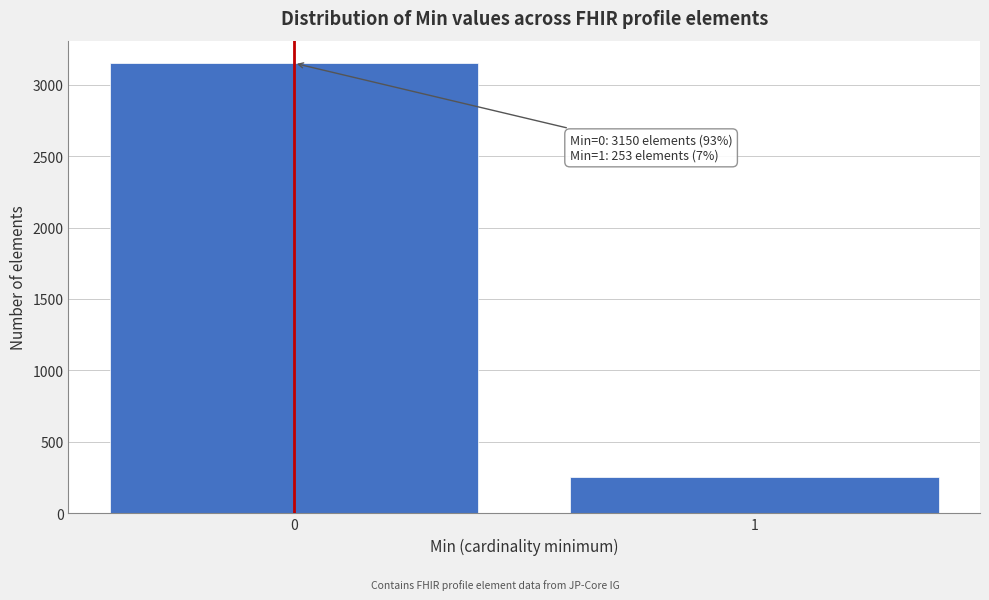

Reading left to right, transcribe all the data shown in this chart.

3150	253